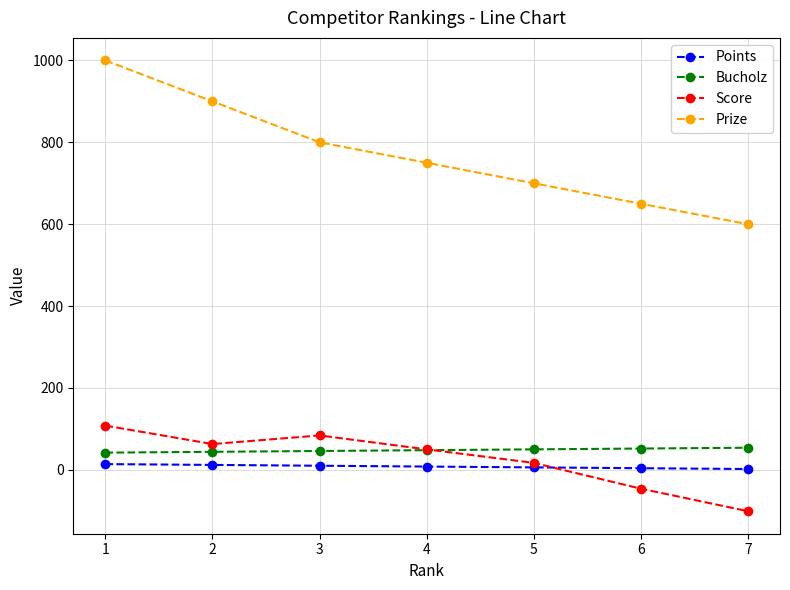

What is the approximate value of Bucholz at 6?

52